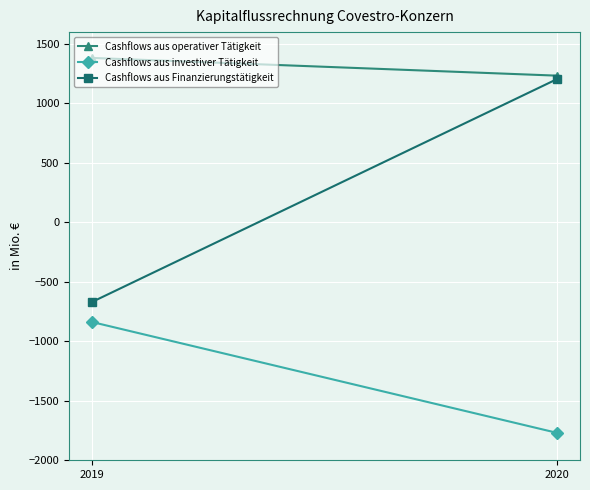

At which category is the sum across all series the highest?

2020